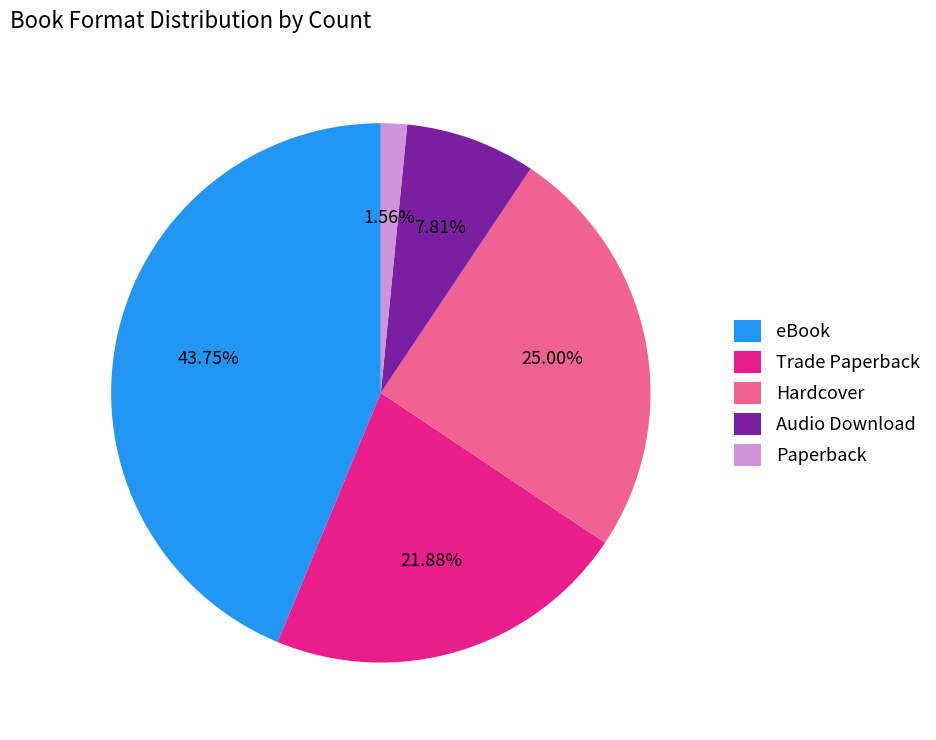

Combined, what portion of the pie is Hardcover and Audio Download?

32.8%